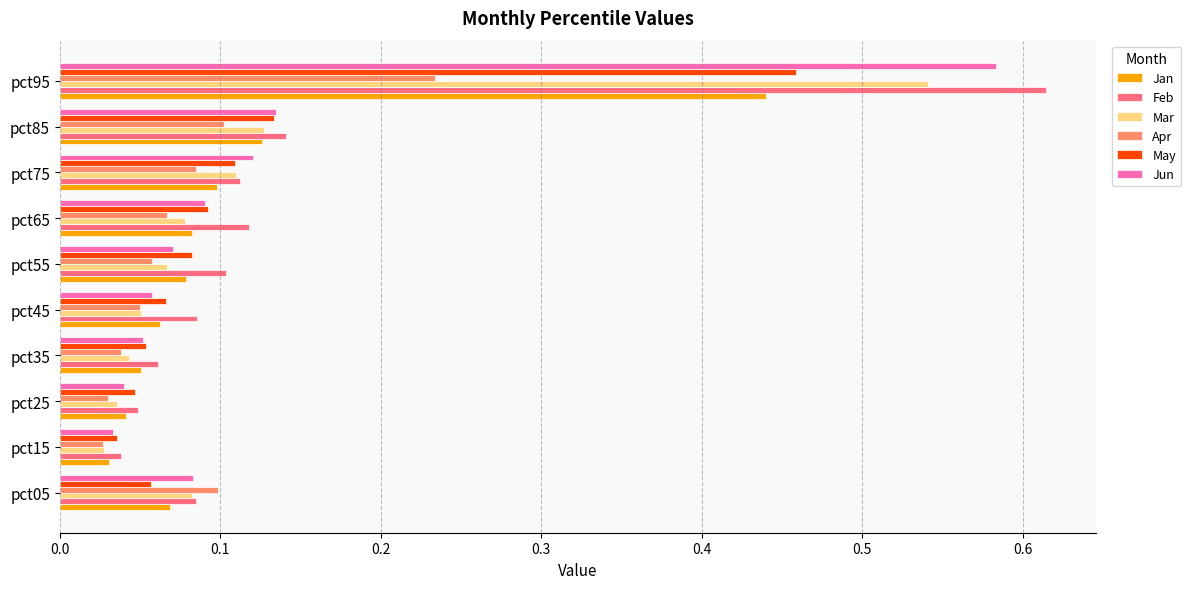

What is the sum of the Feb values at pct95 and pct35?

0.7